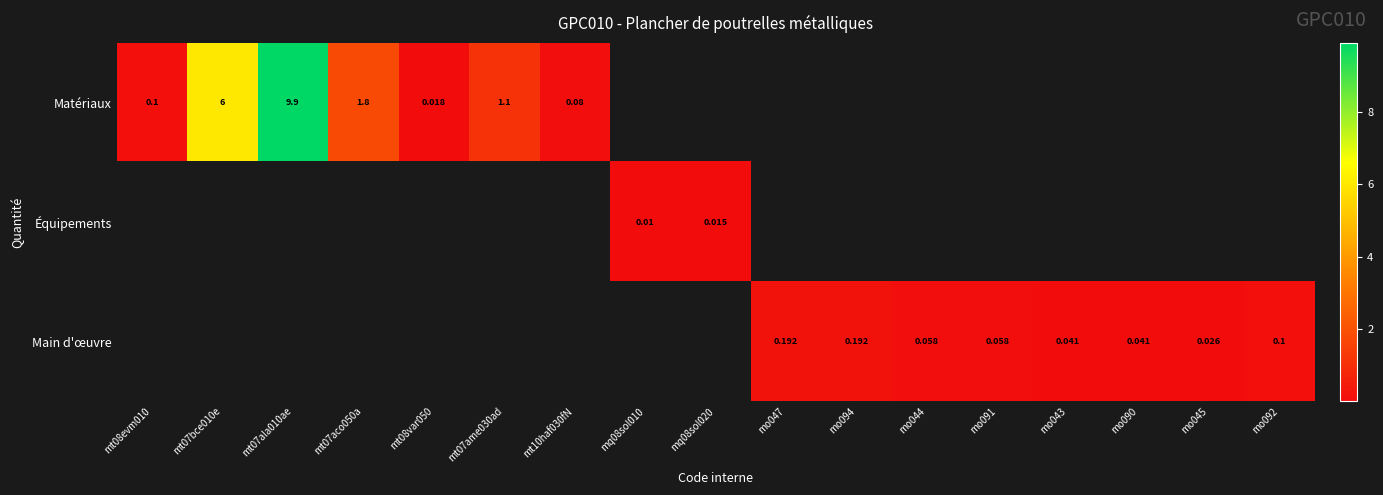

How many data points does each series have?

17